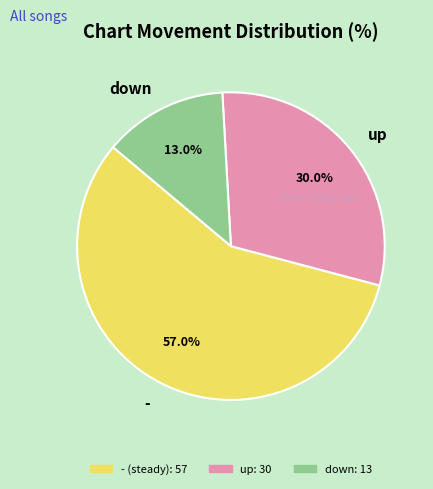

Is it true that up is 30% of the pie?

True